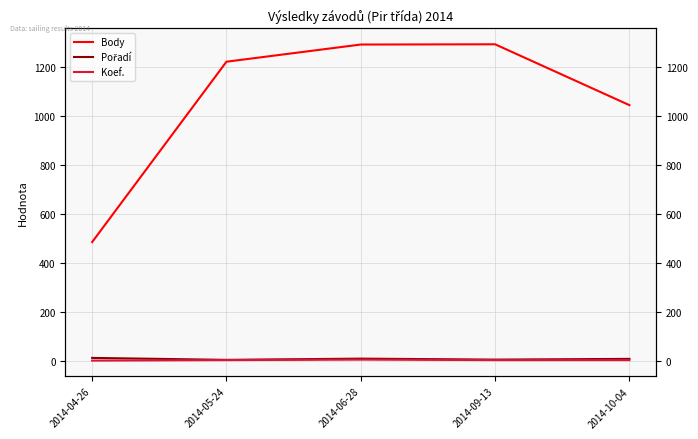

What position from the left is 2014-06-28?

3